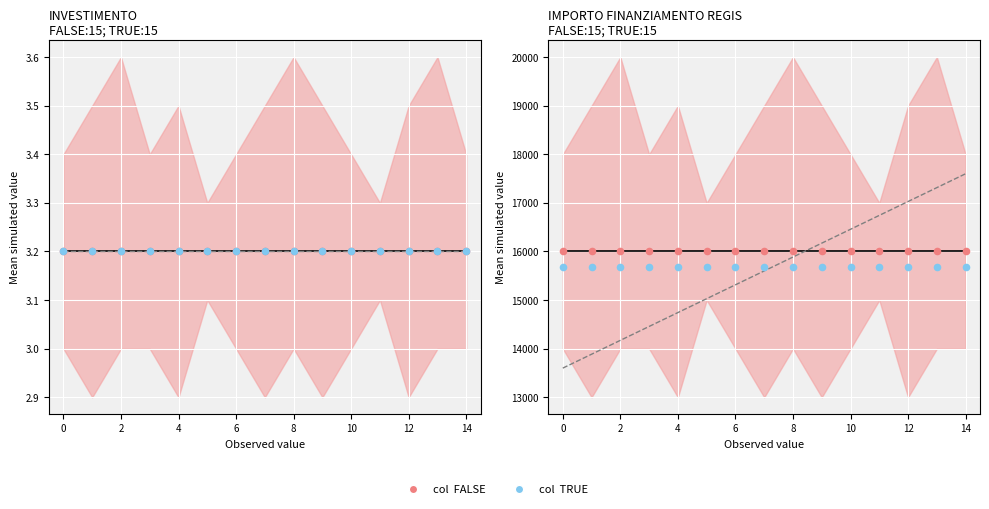

What is the total value across all series at 12?

47683.2